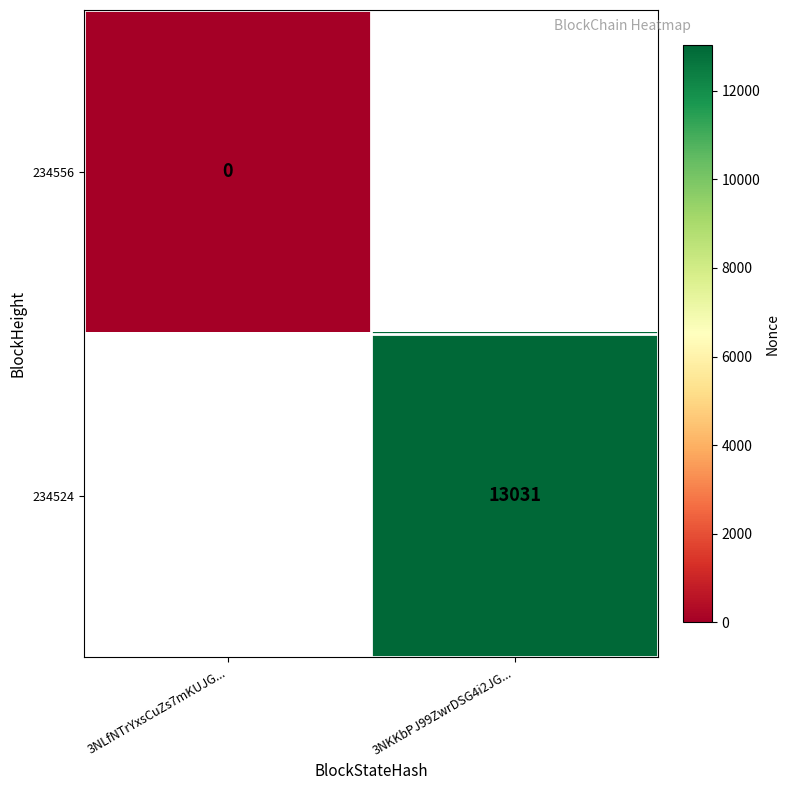

Is the value of 234524 at 3NKKbPJ99ZwrDSG4i2JG... greater than the value of 234556 at 3NLfNTrYxsCuZs7mKUJG...?

Yes